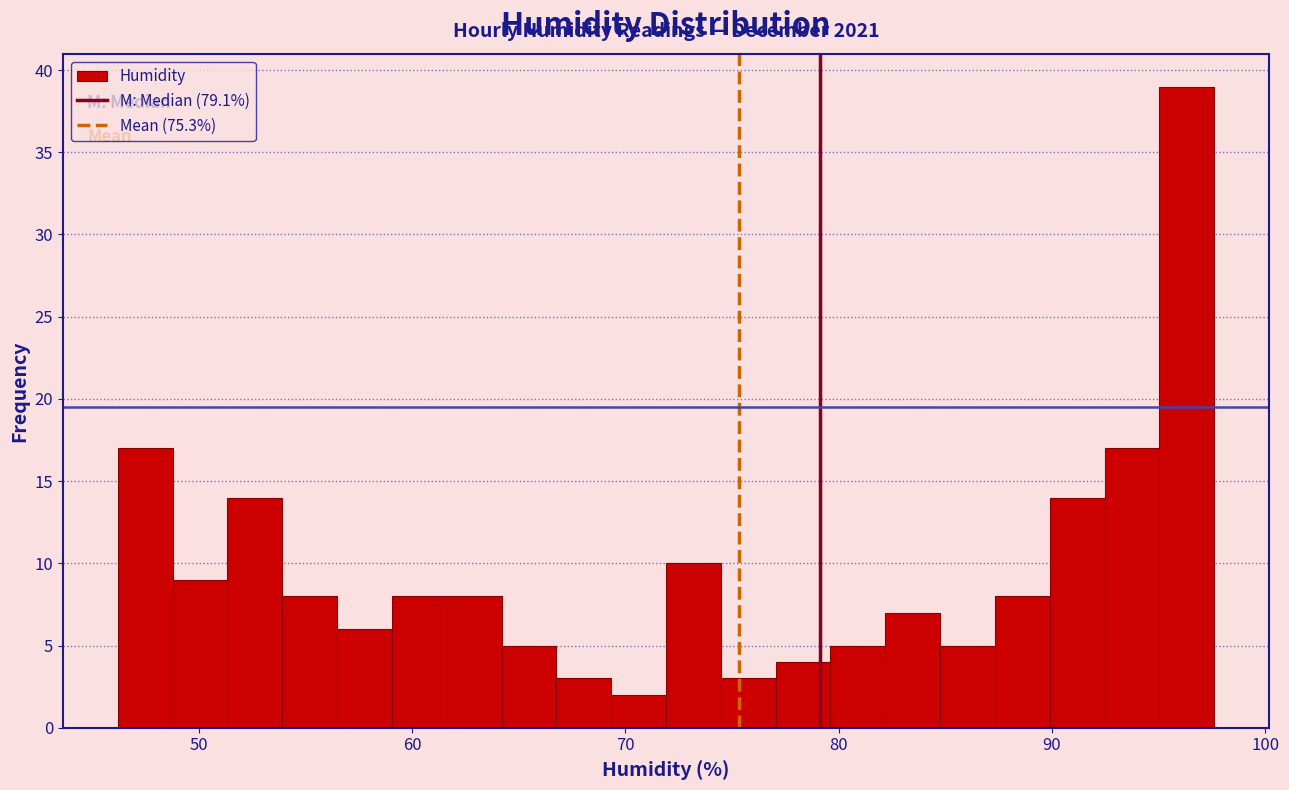

Read against the x-axis, roughly where is the centre of the tallest bar?

96